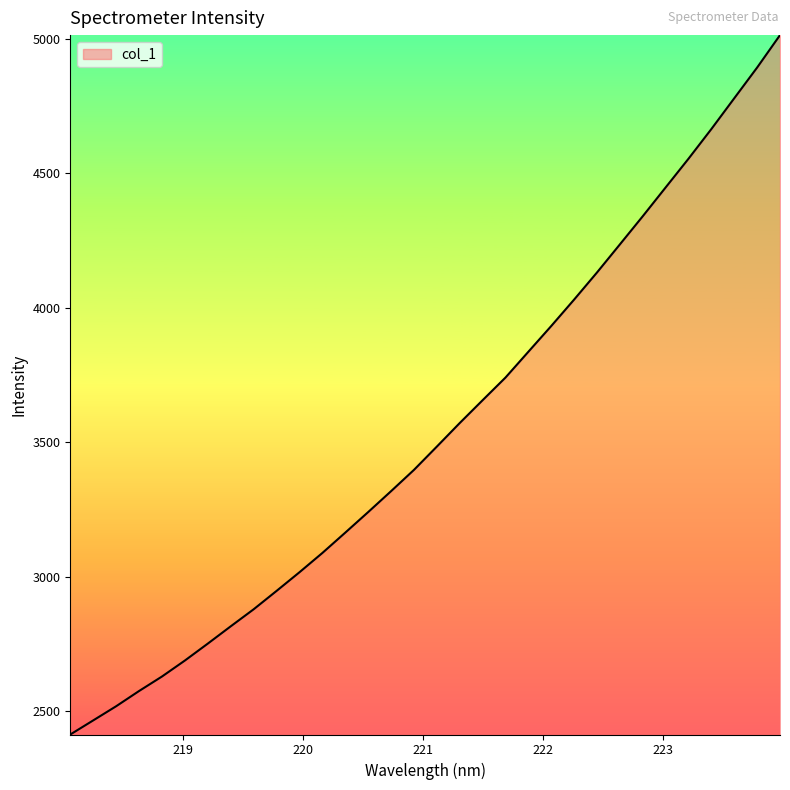

True or false: there are more than 0 points higher than both neighbors.

False